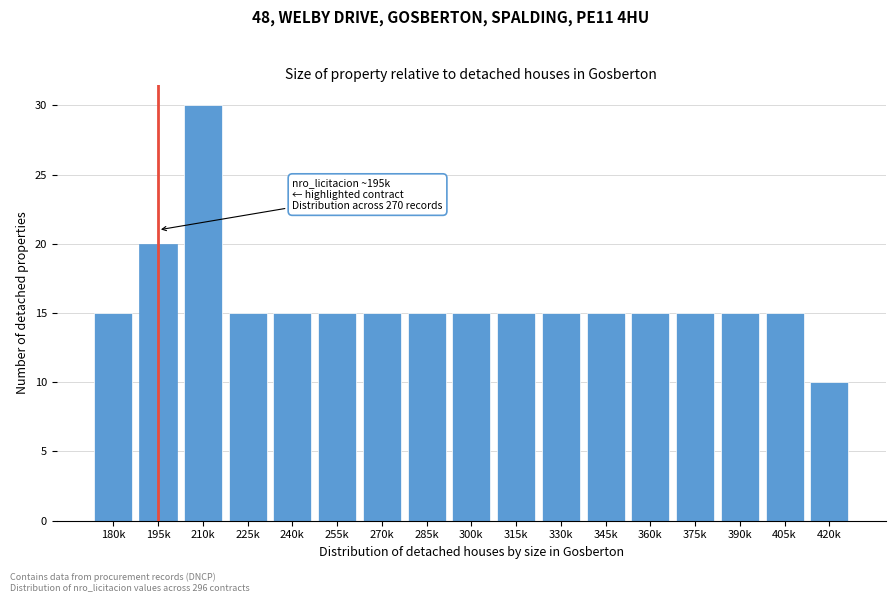

Reading left to right, list all the values displayed in this chart.

180k=15	195k=20	210k=30	225k=15	240k=15	255k=15	270k=15	285k=15	300k=15	315k=15	330k=15	345k=15	360k=15	375k=15	390k=15	405k=15	420k=10